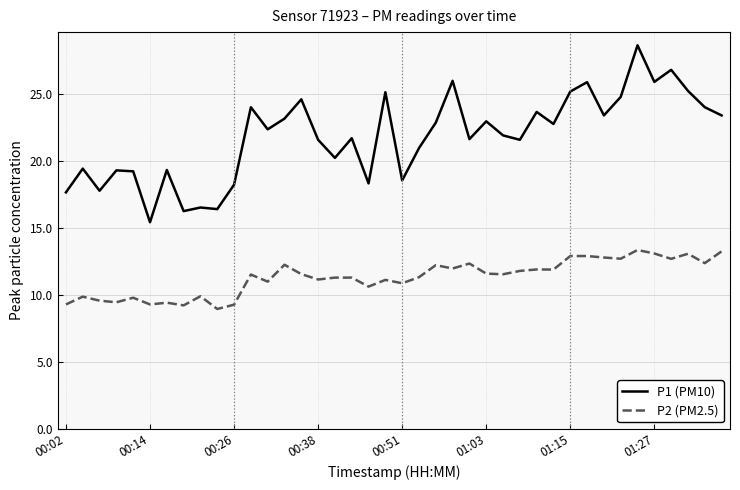

True or false: P2 (PM2.5) and P1 (PM10) cross at least once.

False